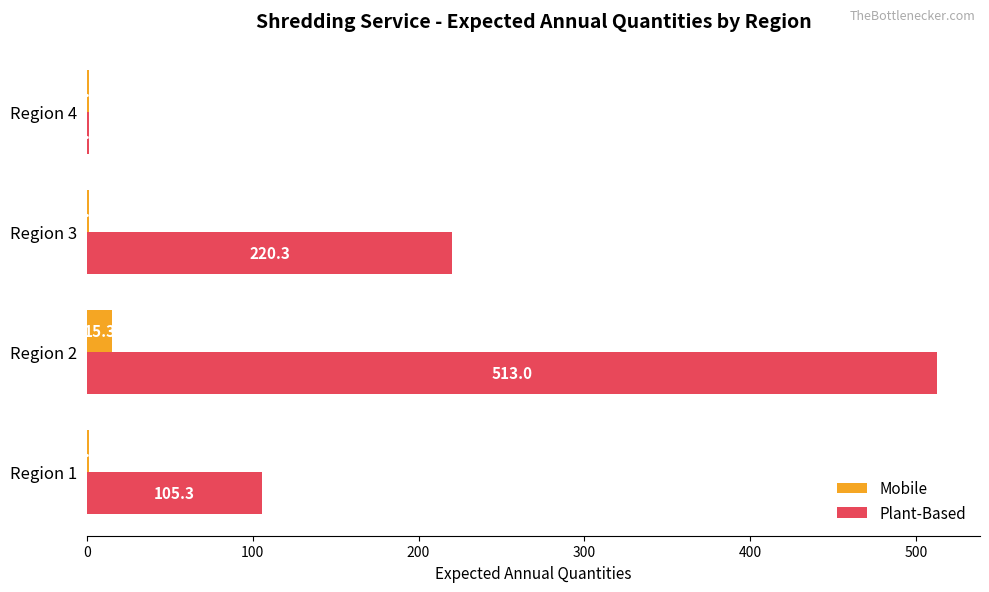

How many series are shown in this chart?

2